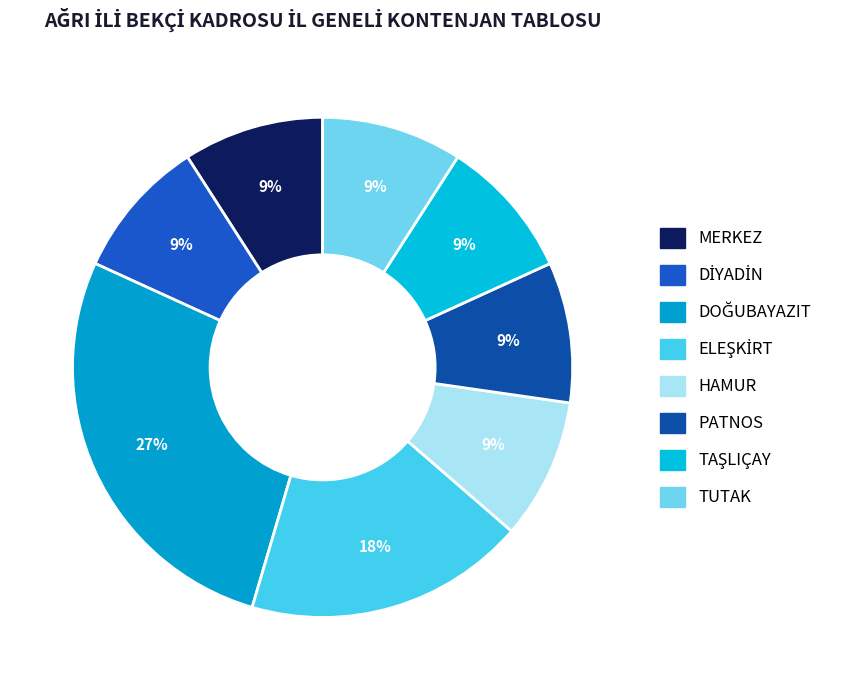

True or false: TUTAK accounts for 18% of the total.

False